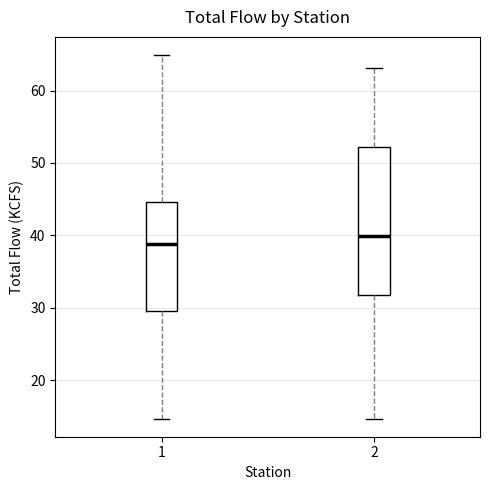

Where is the lower edge of the box at x = 2 on the y-axis? The values are not printed on the chart, so give them approximately, as read against the axis.

32